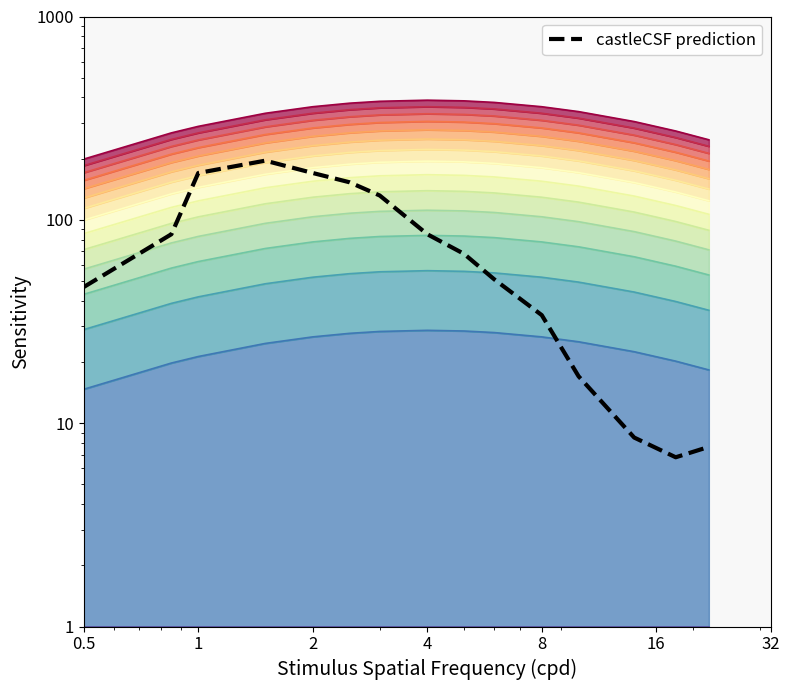

How many interior local peaks (higher than both neighbors) does the data have?

1